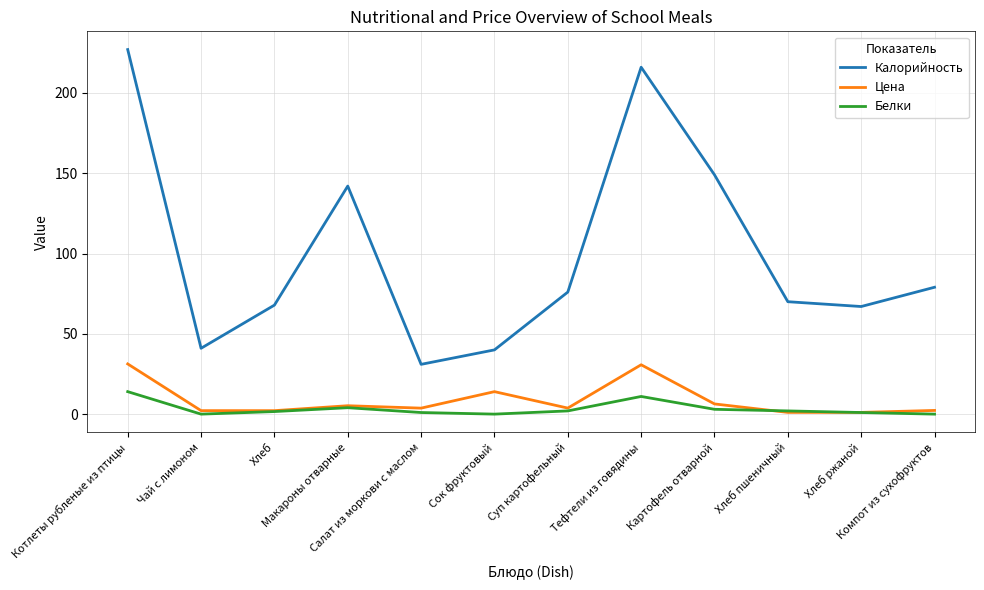

The Калорийность series shows 18.2 at Салат из моркови с маслом. True or false?

False